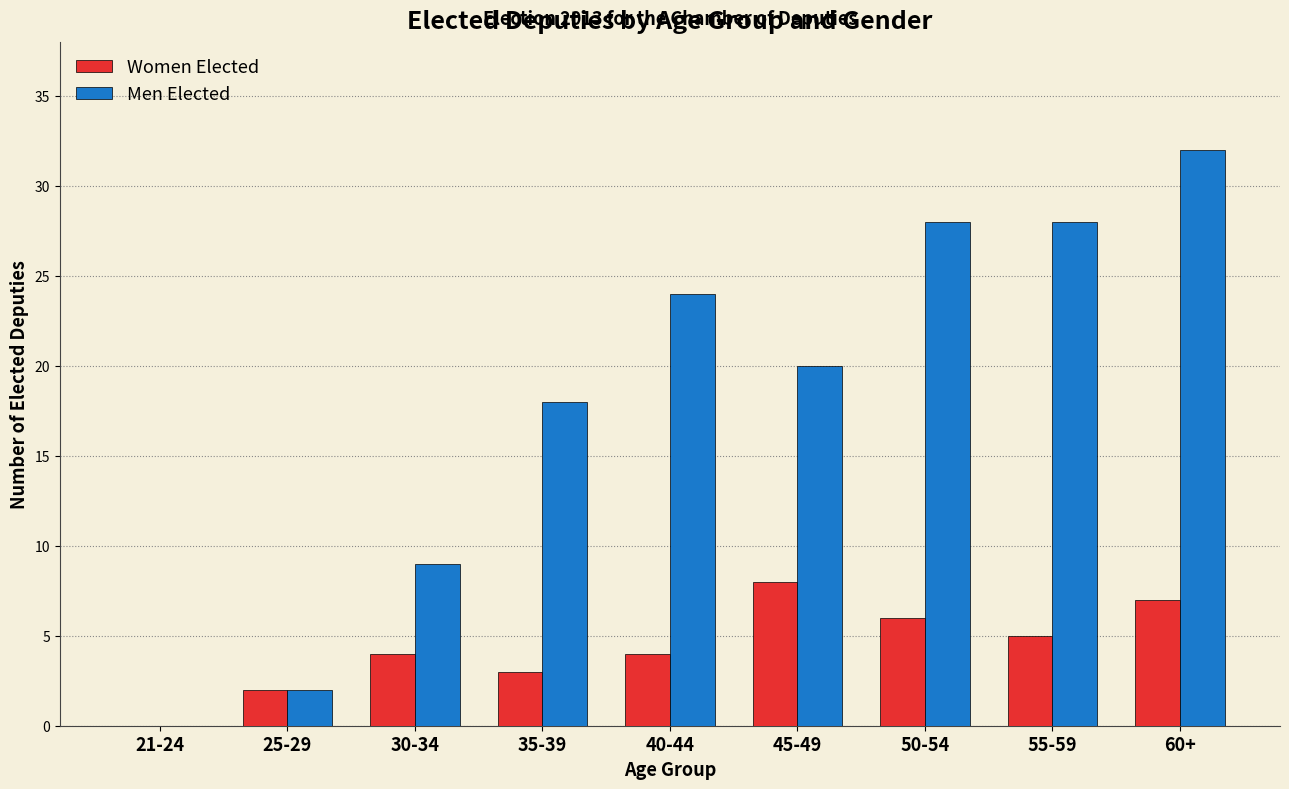

Between 21-24 and 40-44, which series saw the biggest shift?

Men Elected